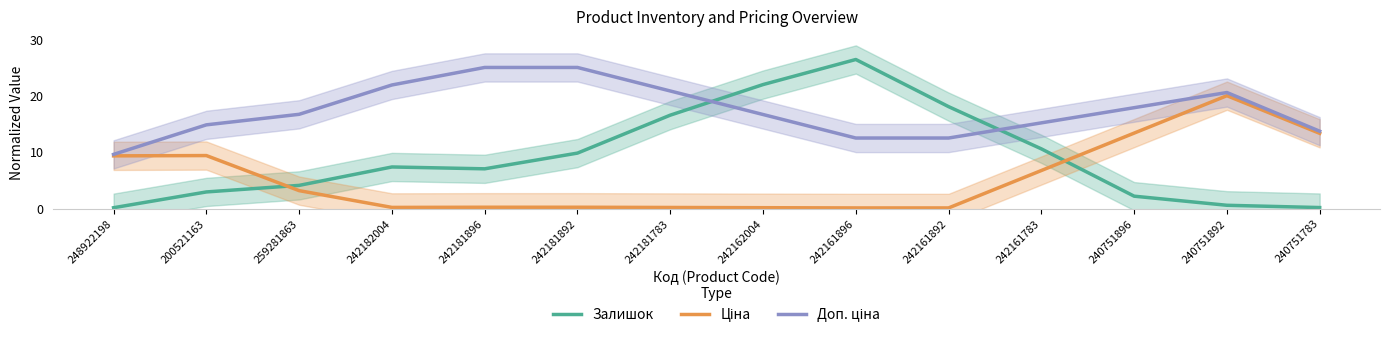

Is it true that Залишок equals 4.7 at 200521163?

False